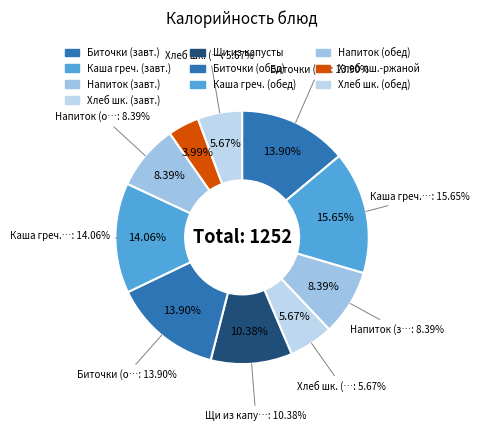

Which slice is the smallest?

Хлеб пшенично-ржаной